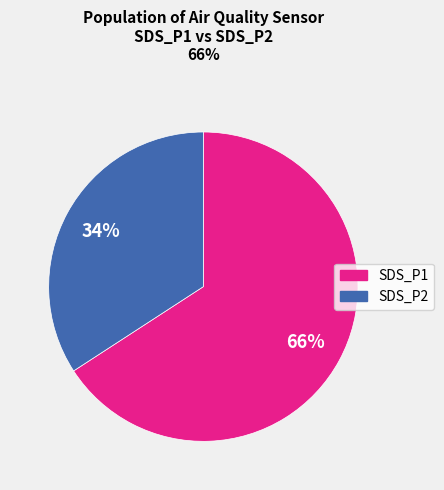

Does any single category account for the majority?

Yes